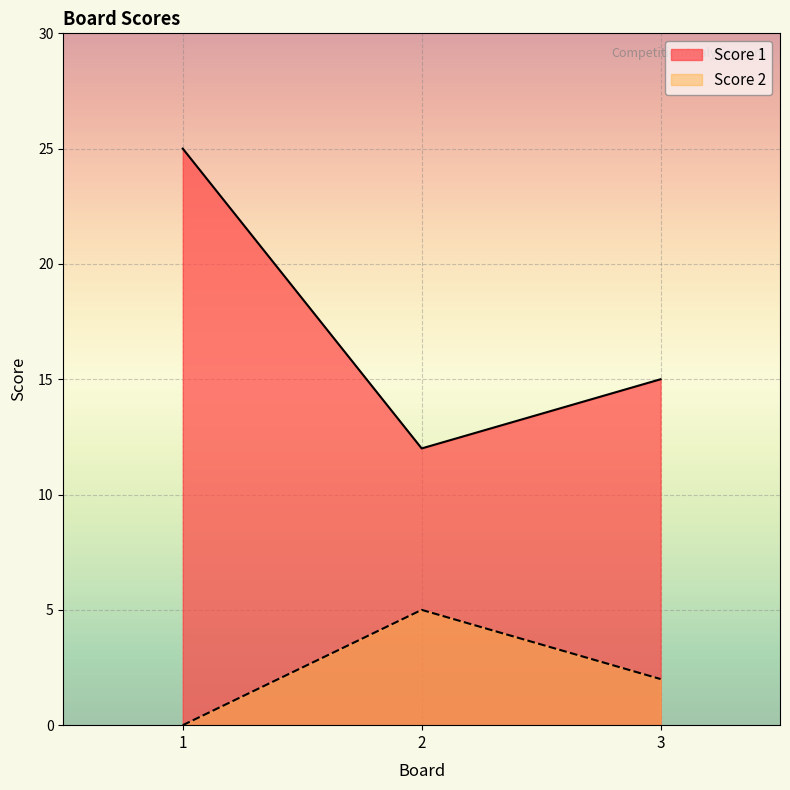

What are all the series names shown in the legend?

Score 1, Score 2